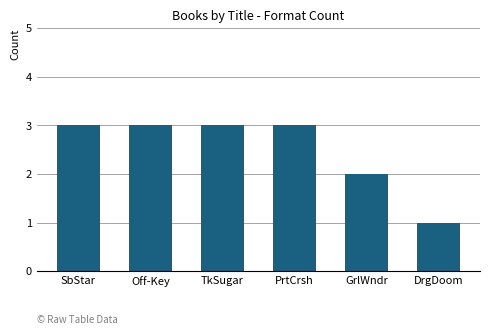

At which label is the value closest to 2?

GrlWndr